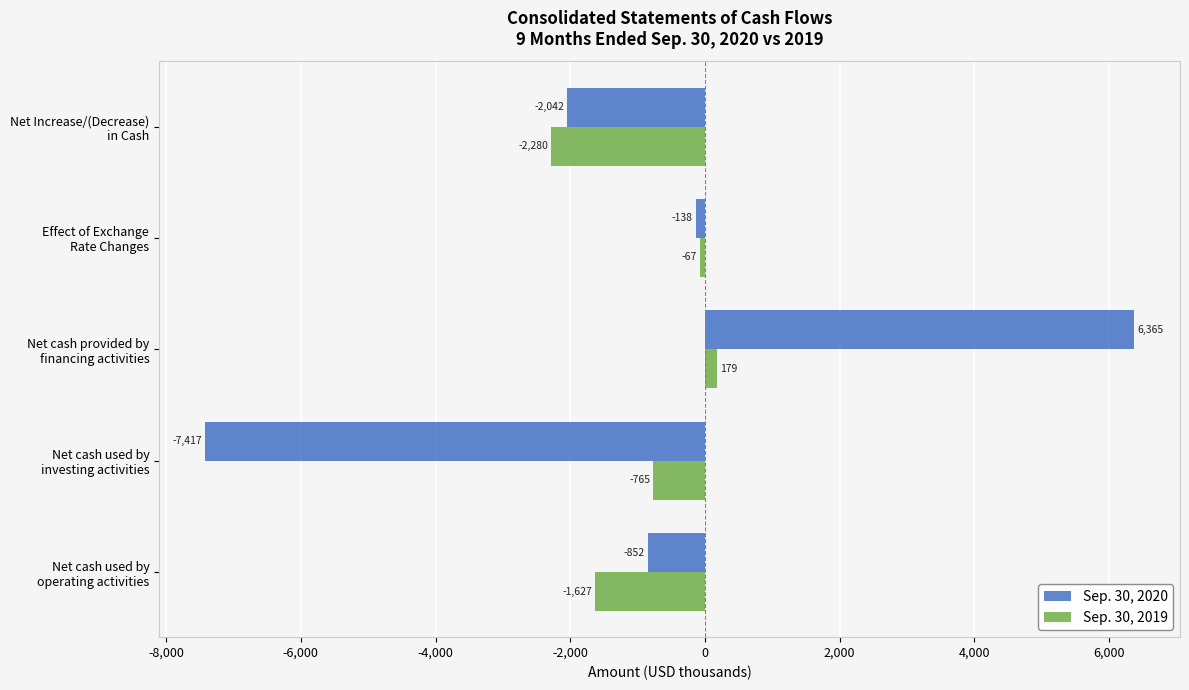

What are all the series names shown in the legend?

Sep. 30, 2020, Sep. 30, 2019